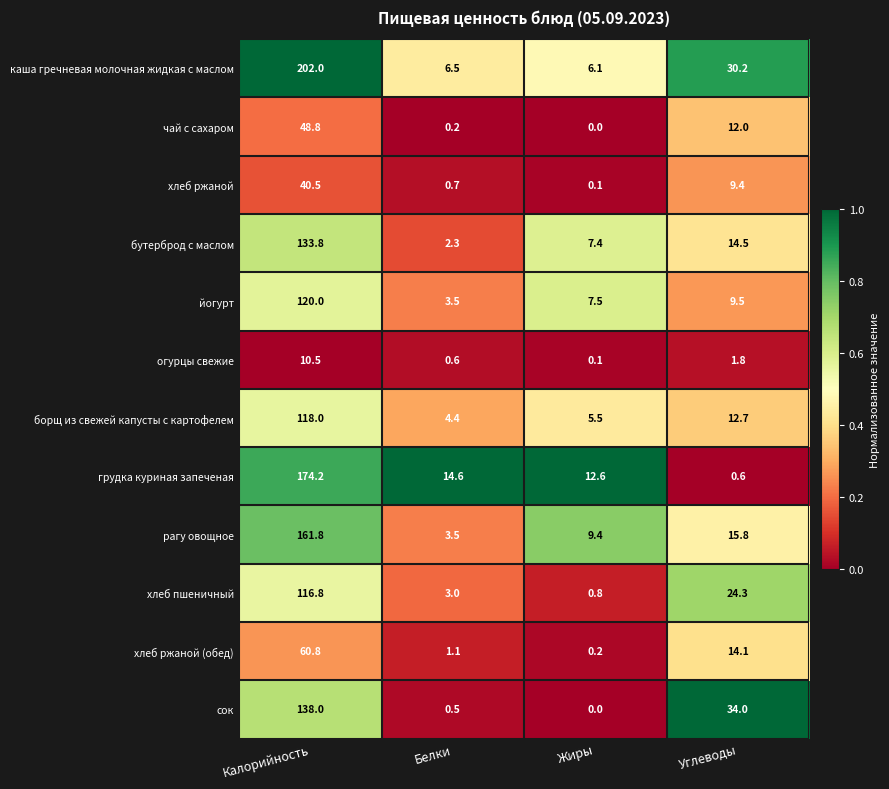

At which category is the sum across all series the highest?

Калорийность